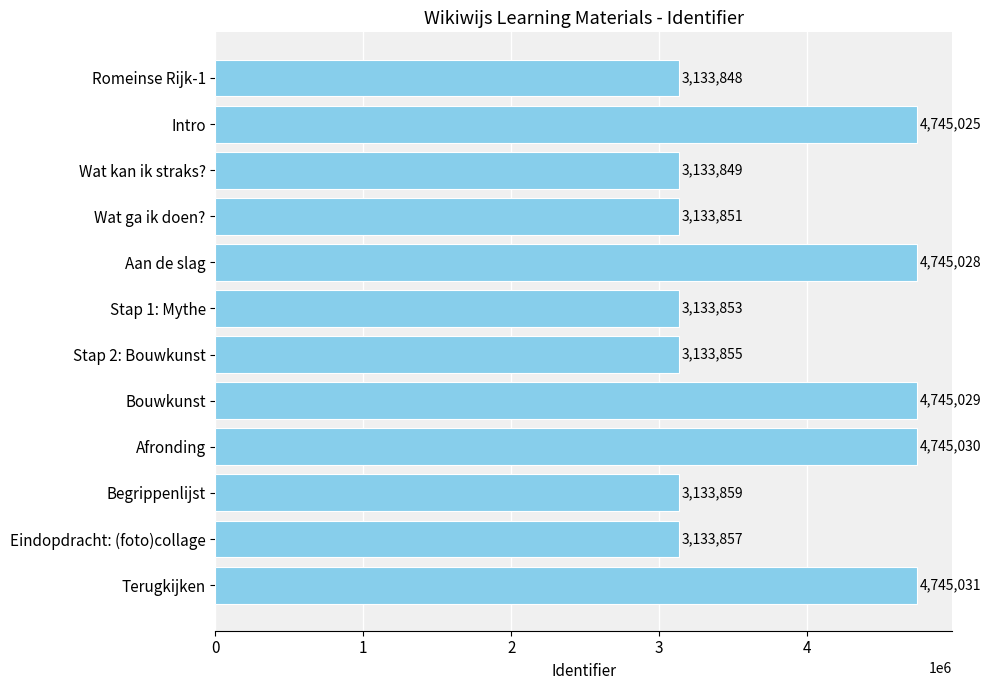

Are the bars horizontal?

Yes